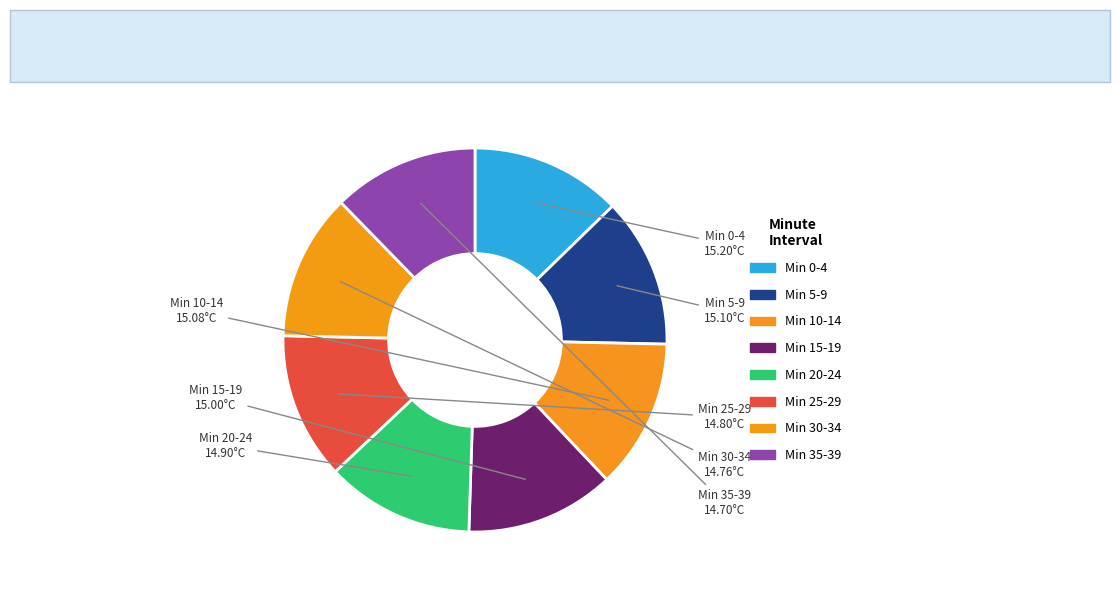

How many segments does this pie chart have?

8